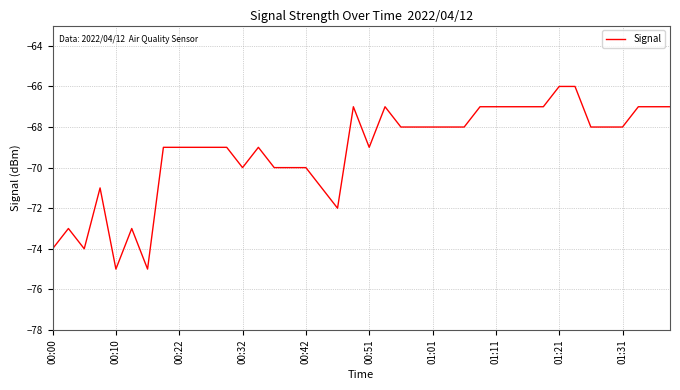

What is the difference between the maximum and minimum values?

9